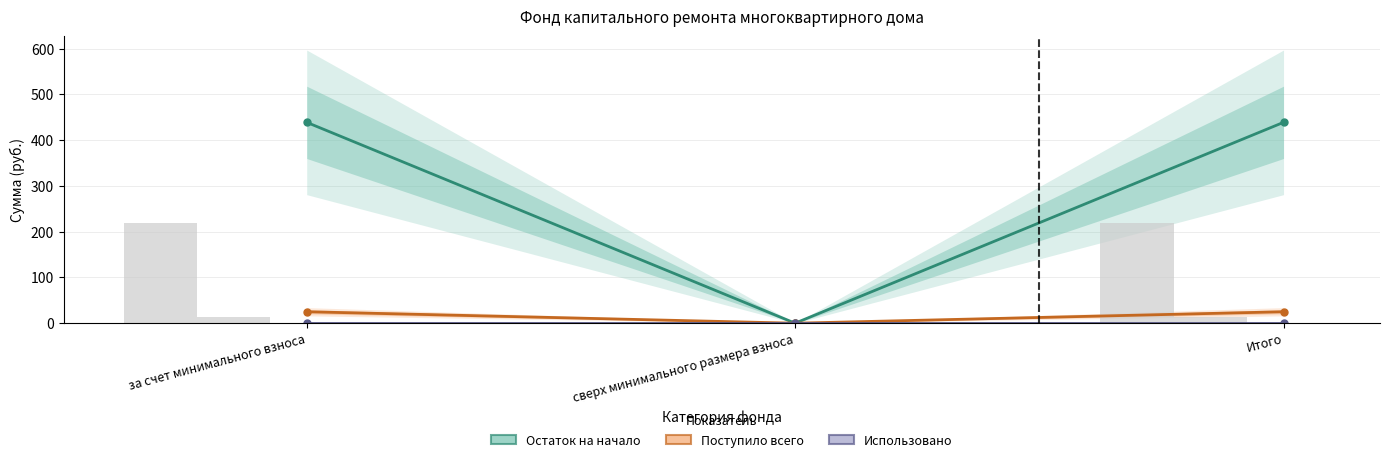

Where does the Поступило всего series first go above 25?

за счет минимального взноса